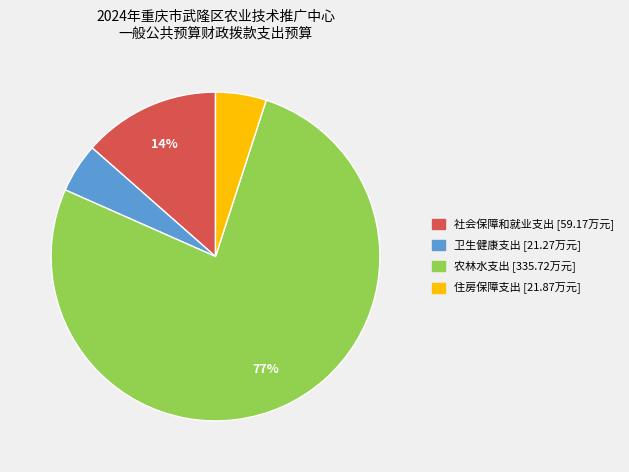

Which slice represents more than half of the pie?

农林水支出